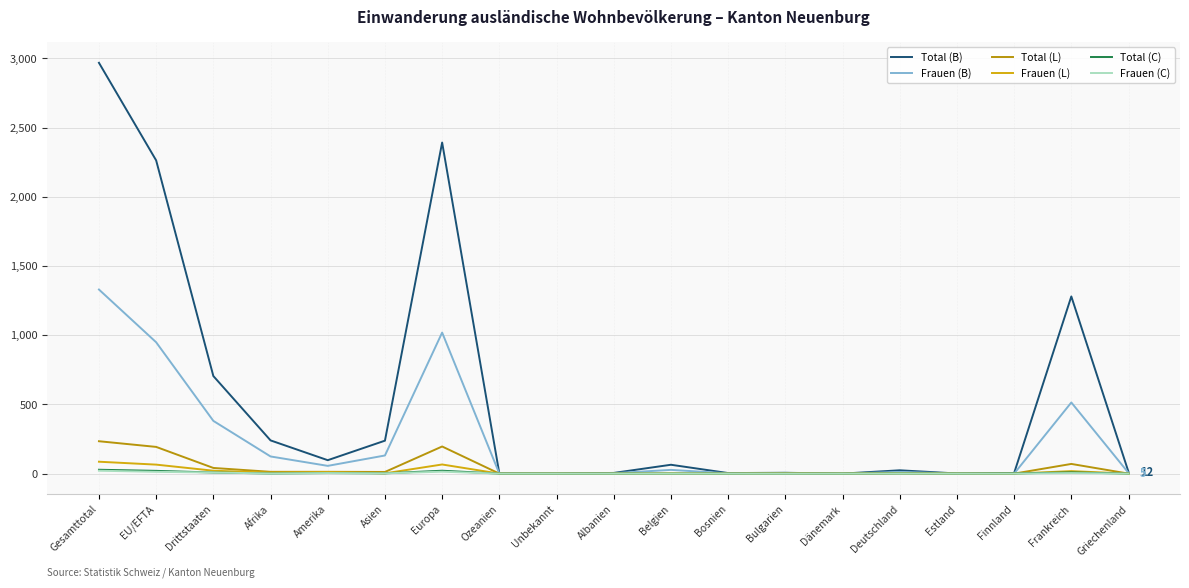

What is the maximum value for Total (B)?

2968